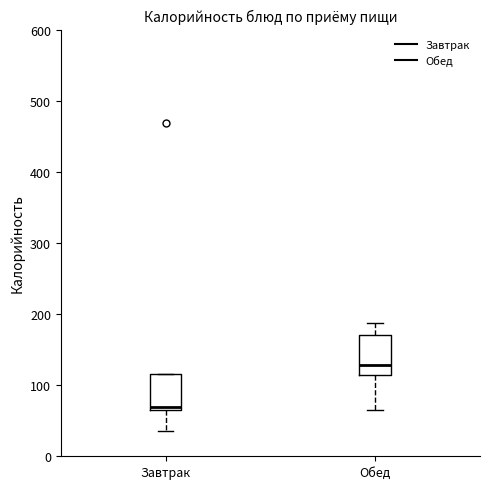

Where does the median line of the box for Обед sit on the y-axis? The values are not printed on the chart, so give them approximately, as read against the axis.

130